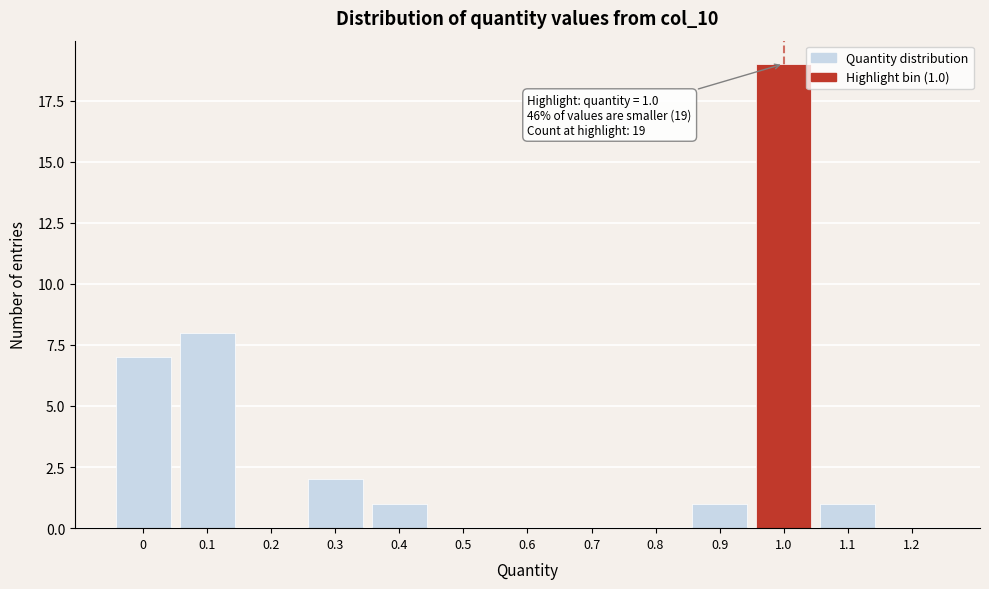

Reading right to left, list all the values displayed in this chart.

1.2=0	1.1=1	1.0=19	0.9=1	0.8=0	0.7=0	0.6=0	0.5=0	0.4=1	0.3=2	0.2=0	0.1=8	0=7